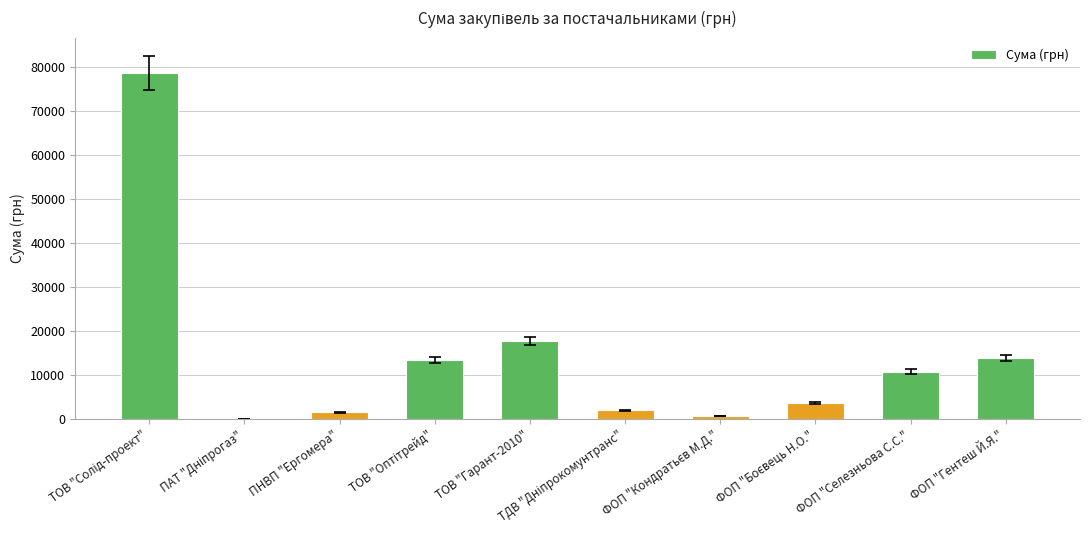

What is the sum of all values?

142726.2